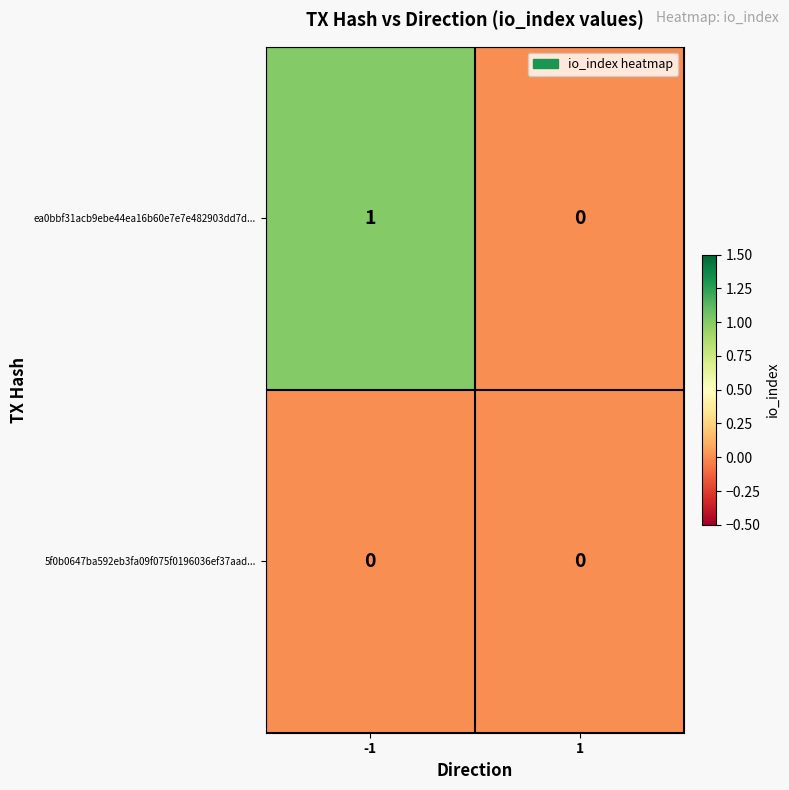

True or false: ea0bbf31acb9ebe44ea16b60e7e7e482903dd7d... has a value of 0 at -1.

False